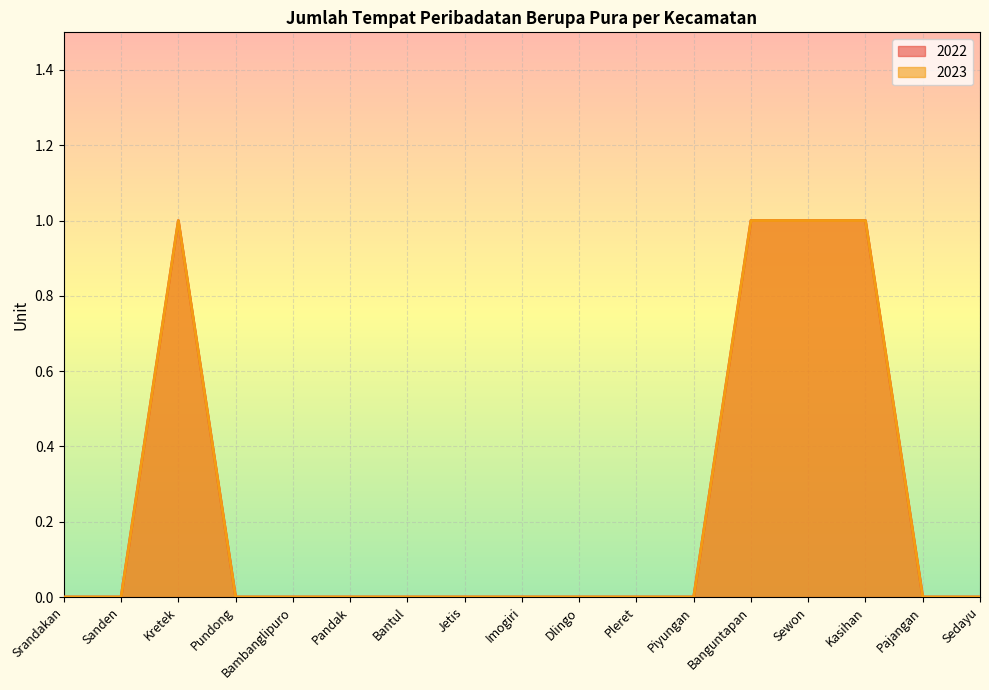

How many interior local peaks does the 2023 series have?

1